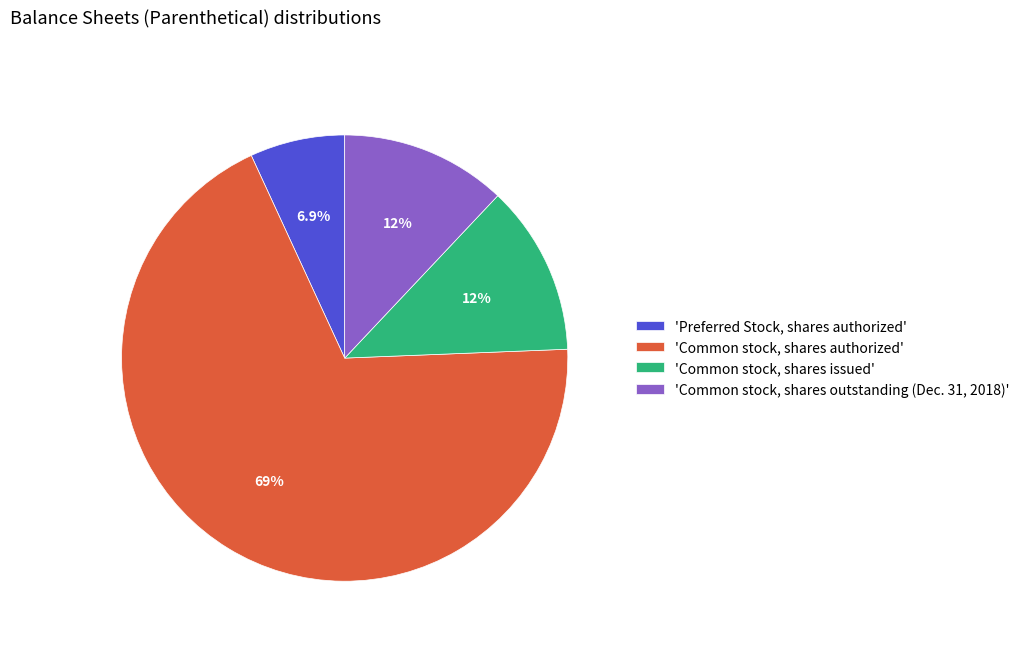

Which has a higher value, 'Common stock, shares issued' or 'Preferred Stock, shares authorized'?

'Common stock, shares issued'